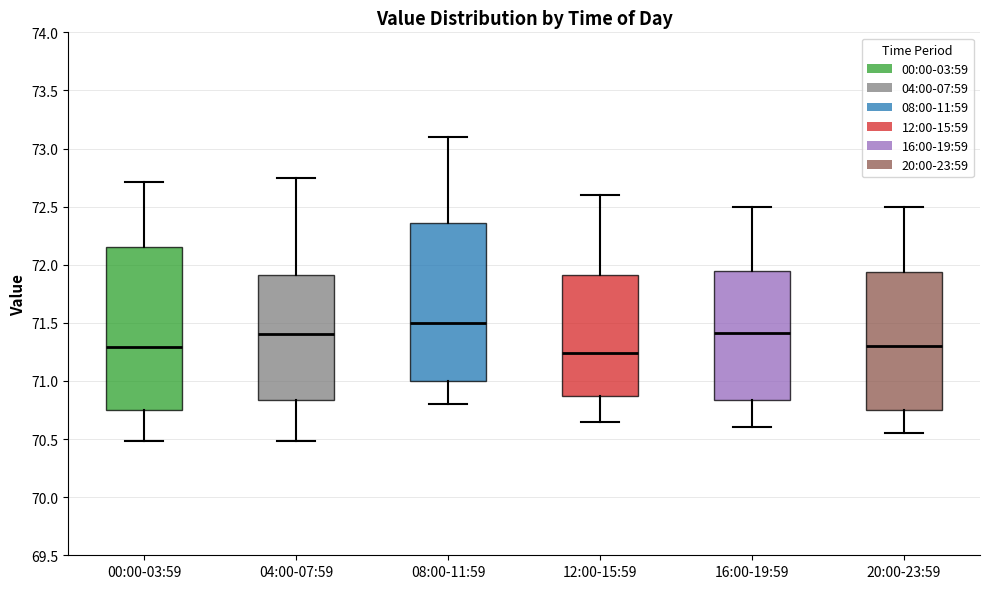

Reading left to right, read every box against the y-axis: the position of its median line, the range the box covers, and the ends of its whiskers. The values are not printed on the chart, so give them approximately, as read against the axis.

00:00-03:59: median 71.30, box 70.75 to 72.15, whiskers 70.50 to 72.70
04:00-07:59: median 71.40, box 70.85 to 71.90, whiskers 70.50 to 72.75
08:00-11:59: median 71.50, box 71.00 to 72.35, whiskers 70.80 to 73.10
12:00-15:59: median 71.25, box 70.85 to 71.90, whiskers 70.65 to 72.60
16:00-19:59: median 71.40, box 70.85 to 71.95, whiskers 70.60 to 72.50
20:00-23:59: median 71.30, box 70.75 to 71.95, whiskers 70.55 to 72.50